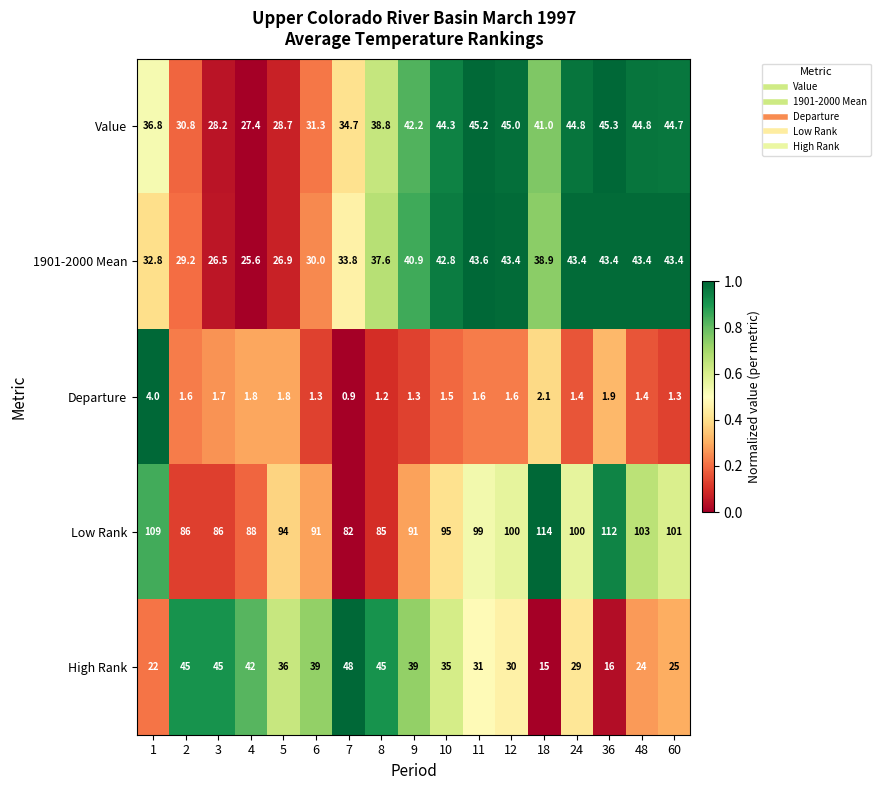

The value of Departure at 60 is 0.9. True or false?

False